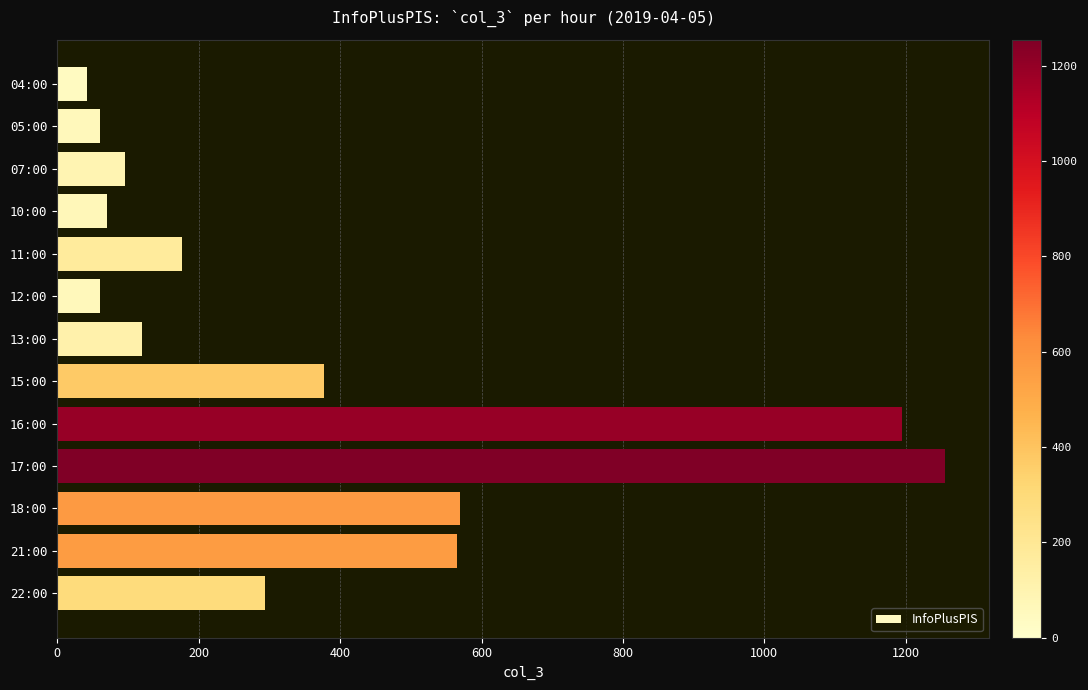

What is the average value?

375